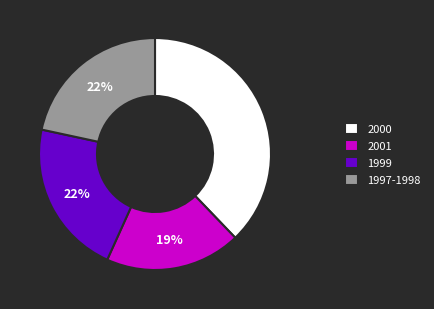

Do 1997-1998 and 1999 together represent more than half of the pie?

No